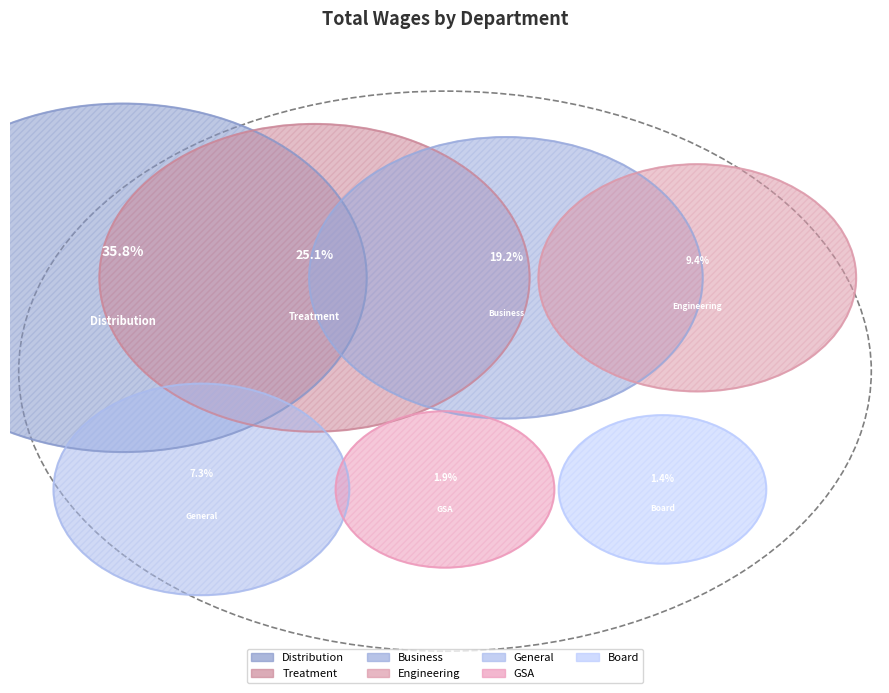

Which category has the biggest portion of the pie?

Distribution